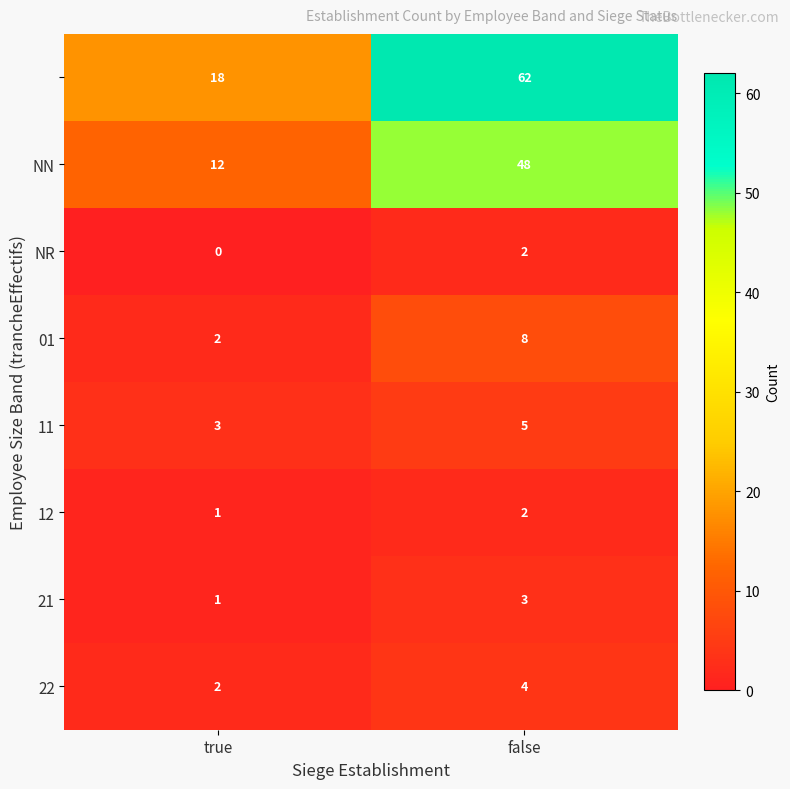

What is the total value across all series at true?

39